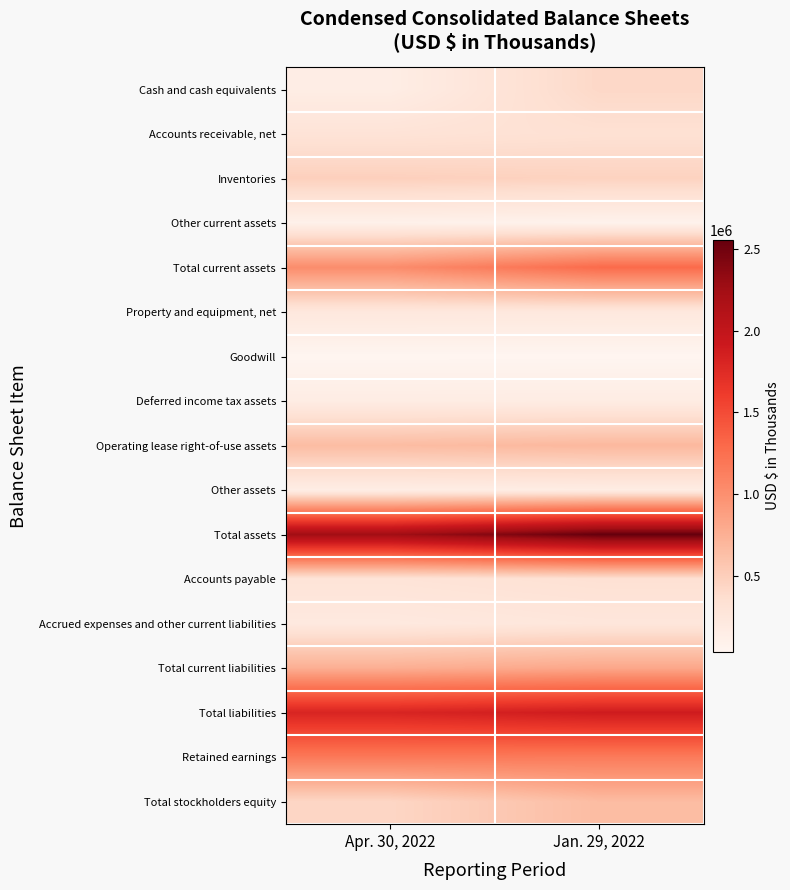

Reading left to right, what are all the values shown in this chart?

Cash and cash equivalents: Apr. 30, 2022=147897	Jan. 29, 2022=415565
Accounts receivable, net: Apr. 30, 2022=295430	Jan. 29, 2022=328856
Inventories: Apr. 30, 2022=483927	Jan. 29, 2022=462295
Other current assets: Apr. 30, 2022=96128	Jan. 29, 2022=77378
Total current assets: Apr. 30, 2022=1023382	Jan. 29, 2022=1284094
Property and equipment, net: Apr. 30, 2022=232763	Jan. 29, 2022=228765
Goodwill: Apr. 30, 2022=33628	Jan. 29, 2022=34885
Deferred income tax assets: Apr. 30, 2022=160685	Jan. 29, 2022=165120
Operating lease right-of-use assets: Apr. 30, 2022=653611	Jan. 29, 2022=685799
Other assets: Apr. 30, 2022=145937	Jan. 29, 2022=156965
Total assets: Apr. 30, 2022=2250006	Jan. 29, 2022=2555628
Accounts payable: Apr. 30, 2022=288070	Jan. 29, 2022=325797
Accrued expenses and other current liabilities: Apr. 30, 2022=214022	Jan. 29, 2022=253182
Total current liabilities: Apr. 30, 2022=758491	Jan. 29, 2022=817874
Total liabilities: Apr. 30, 2022=1808913	Jan. 29, 2022=1892485
Retained earnings: Apr. 30, 2022=1174379	Jan. 29, 2022=1158664
Total stockholders equity: Apr. 30, 2022=431239	Jan. 29, 2022=653643